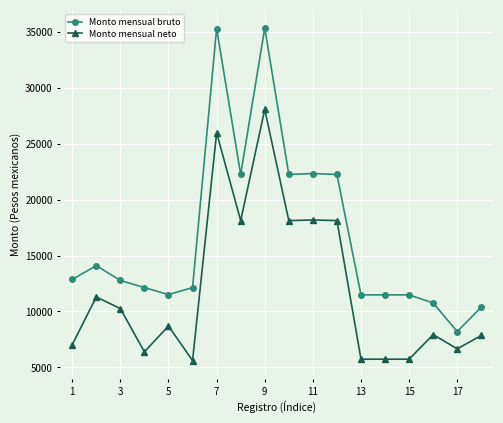

What is the average value of the Monto mensual bruto series?

16616.9